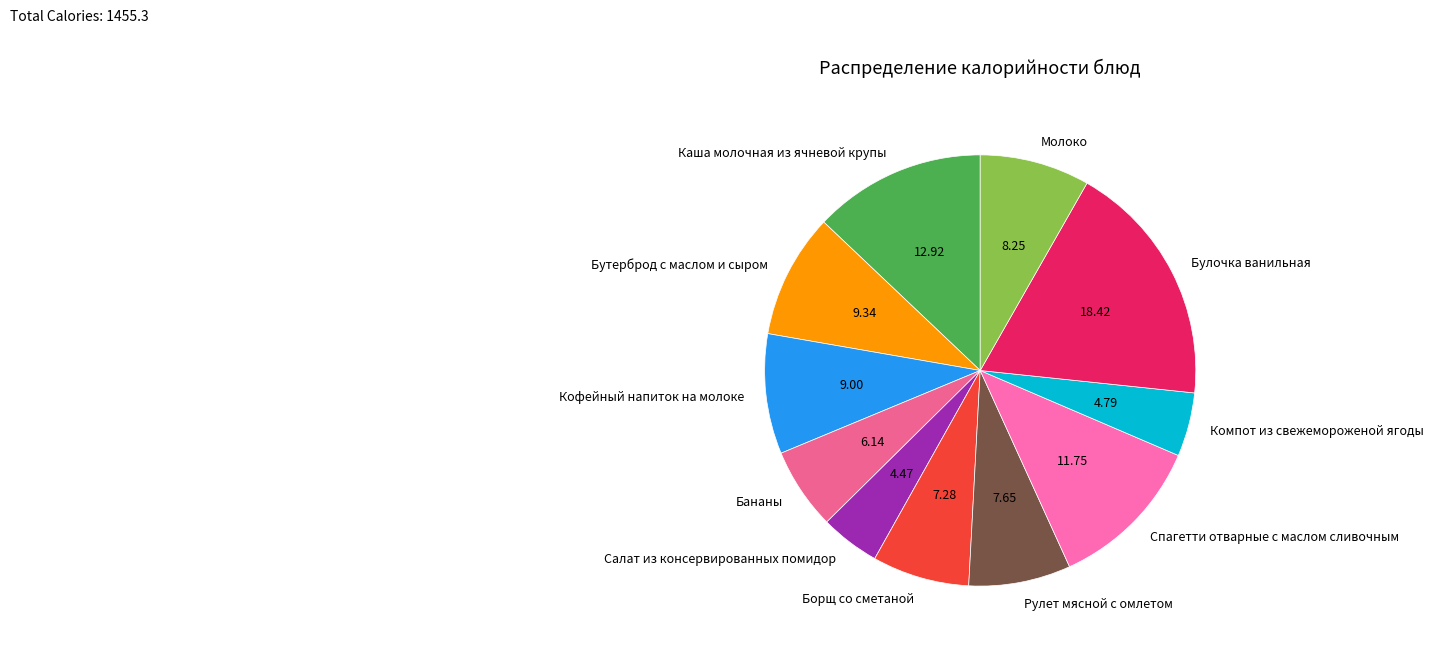

How many slices are in this pie chart?

11